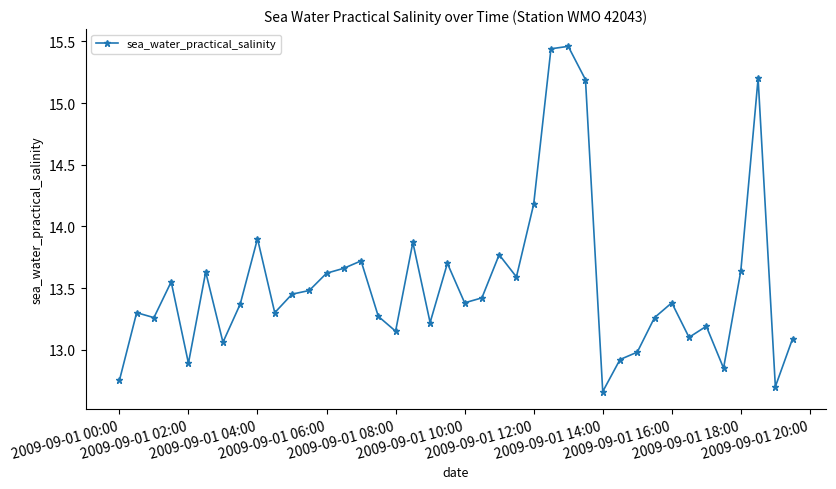

True or false: the data has more than 2 interior local peaks.

True